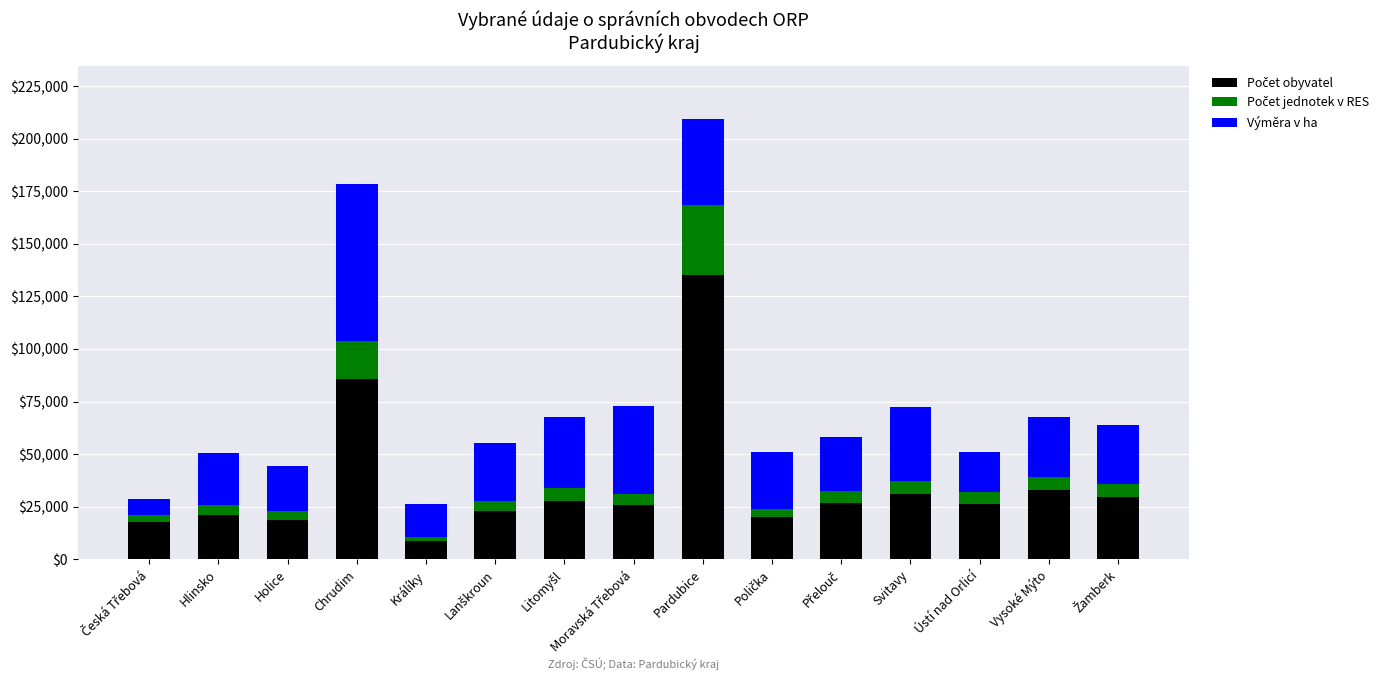

At which category is the sum across all series the highest?

Pardubice